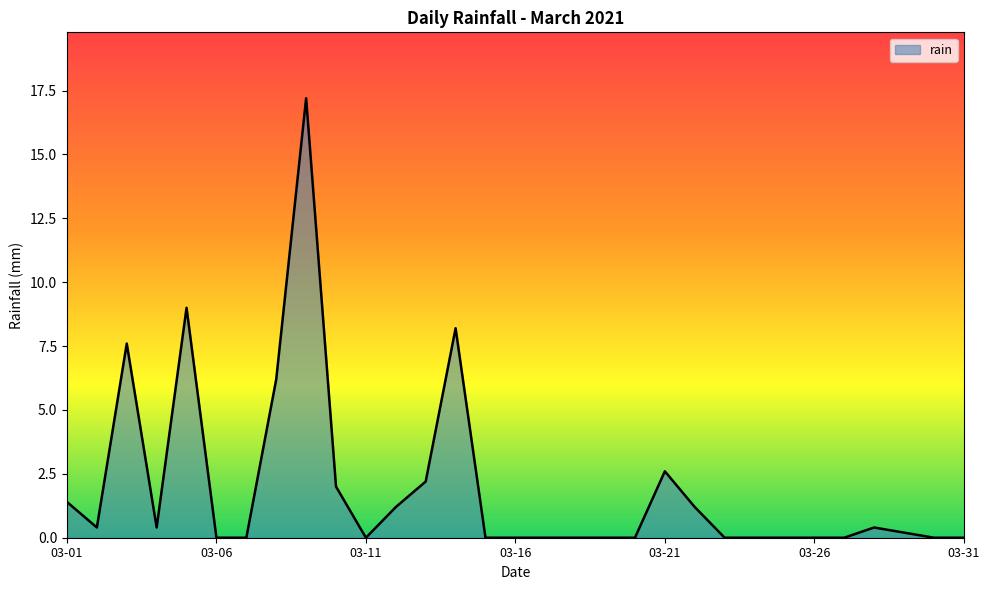

What is the maximum value shown in the chart?

17.2